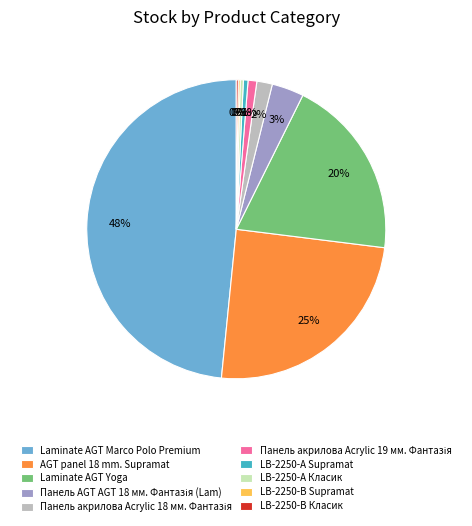

Is LB-2250-А Класик the majority of the pie?

No